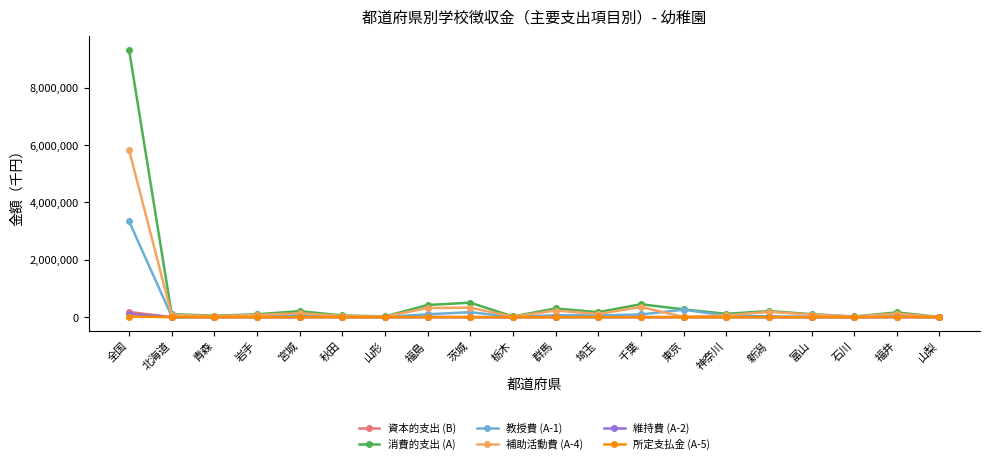

What is the label of the 9th point from the left?

茨城